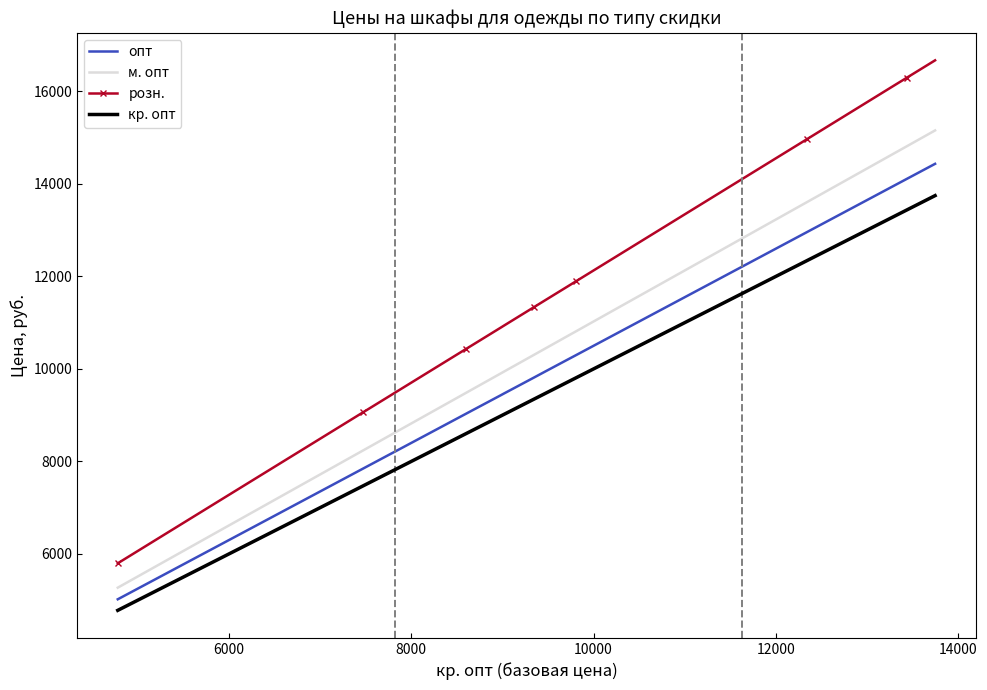

Rank the series by their maximum value, from lowest to highest.

кр. опт, опт, м. опт, розн.